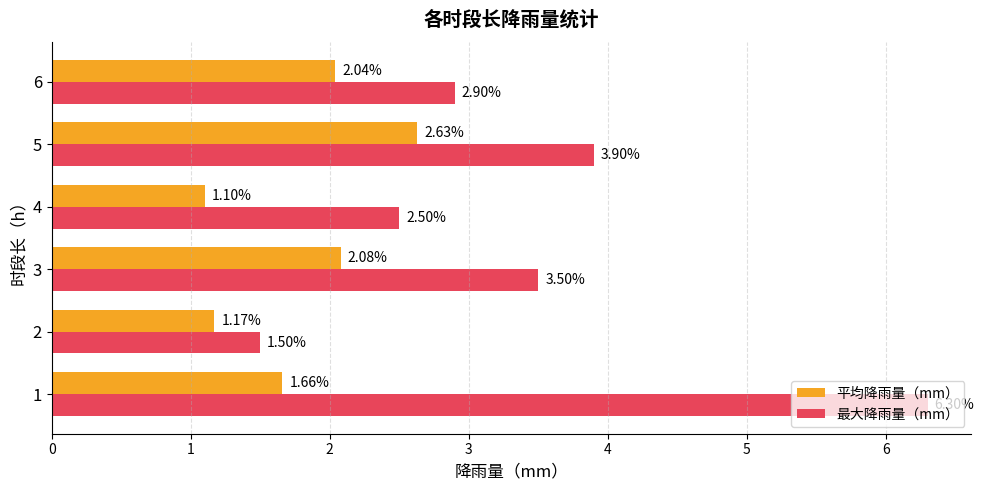

Is the value of 最大降雨量（mm） at 5 greater than the value of 平均降雨量（mm） at 5?

Yes